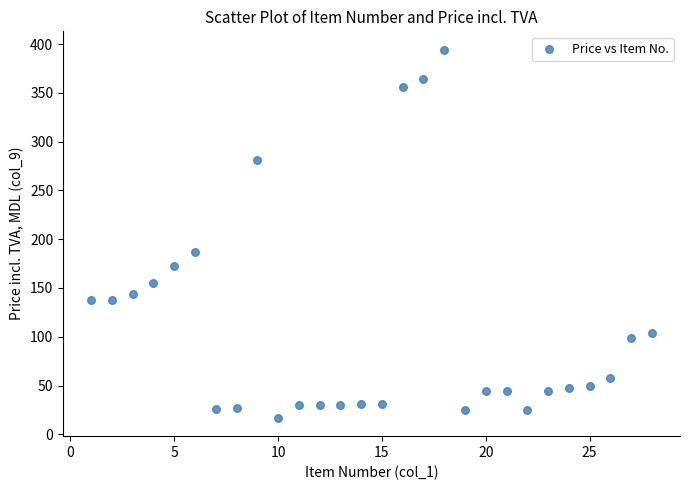

What is the range of Y values (max minus min)?

377.2